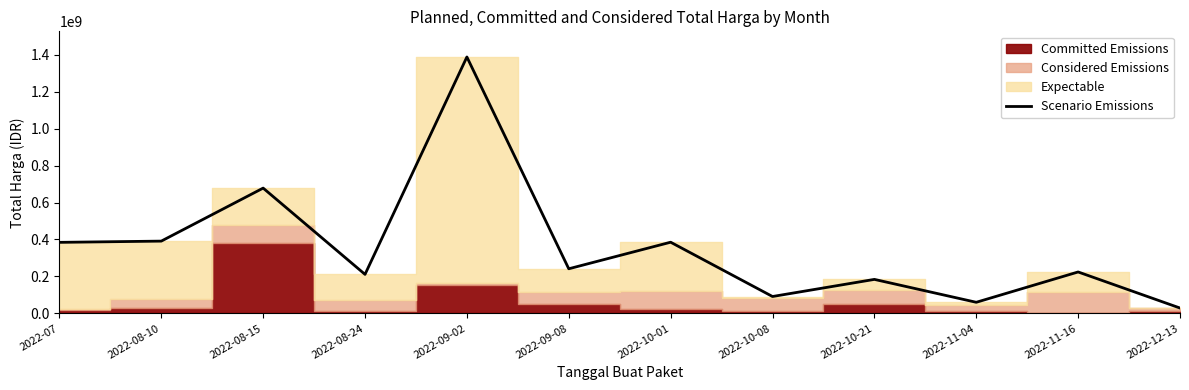

Reading left to right, what are all the values shown in this chart?

384543000	391261780	678275000	211175000	1388259000	241478000	385318150	91336000	183995000	60029200	224214990	28945750